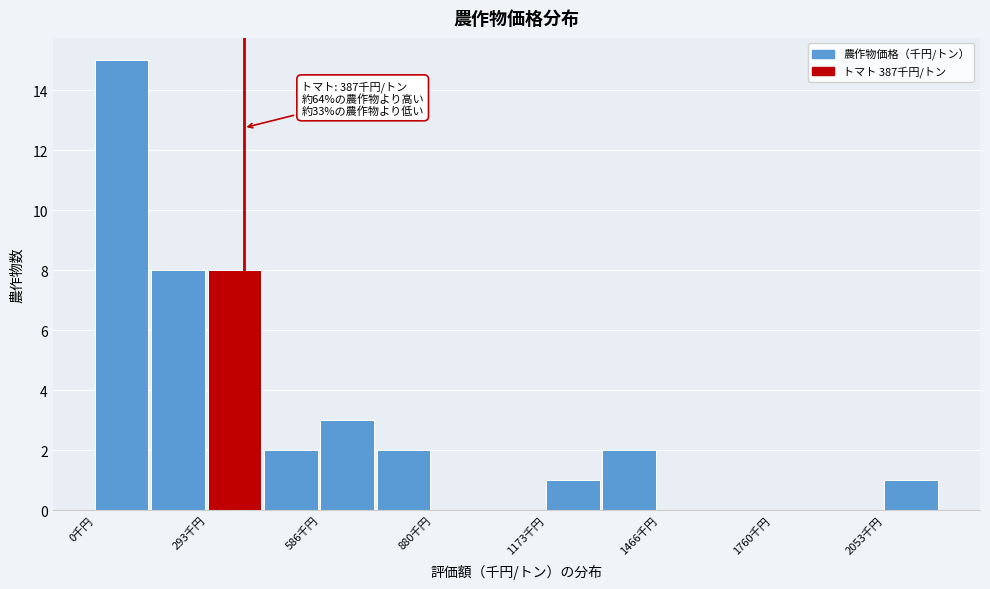

Around what value on the x-axis is the tallest bar? Give the approximate position of its centre, as read against the axis.

50